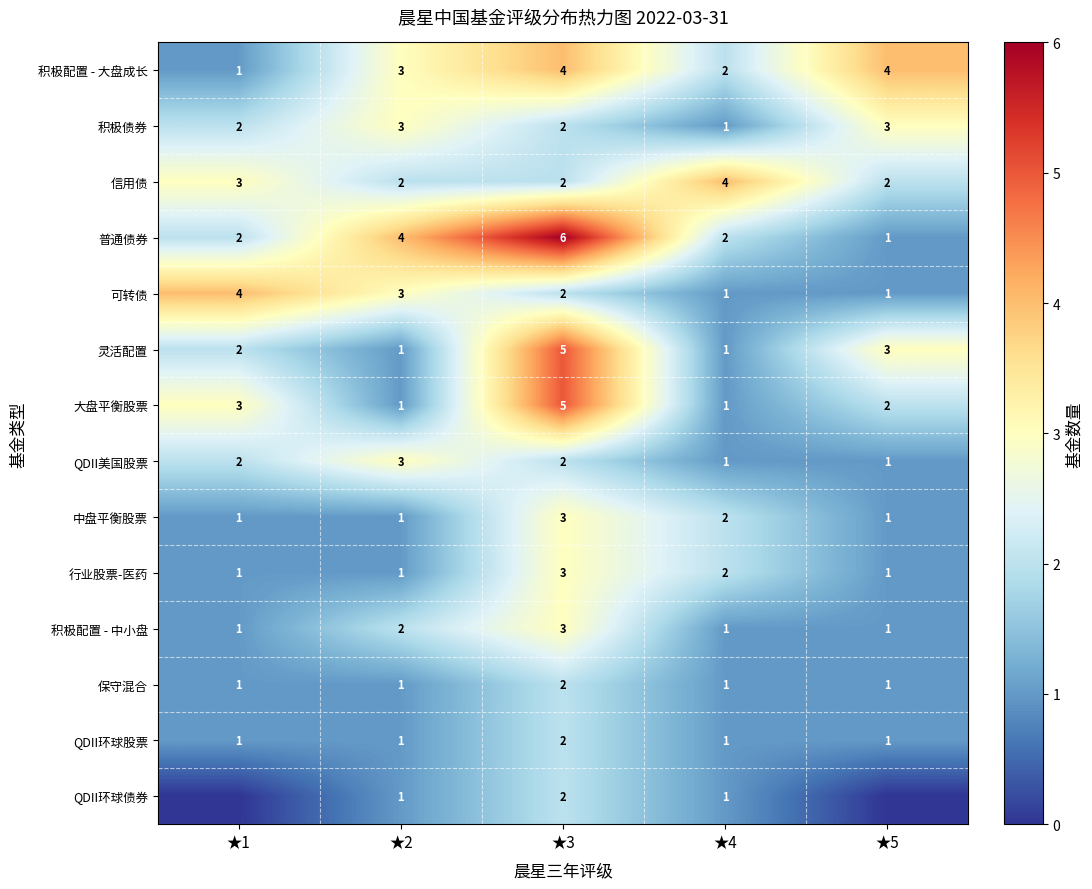

What is the highest value of the 积极配置 - 大盘成长 series?

4